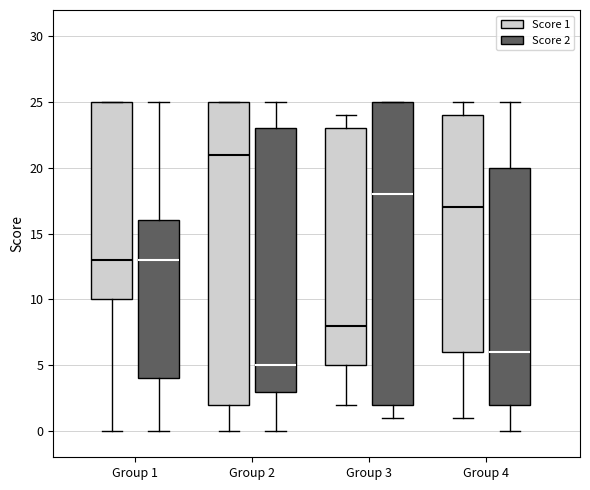

Reading left to right, transcribe this box plot: for each box, give where its median line is, the range the box spans, and where its two whiskers end, as read against the y-axis. The values are not printed on the chart, so give them approximately, as read against the axis.

Group 1 (Score 1): median 13, box 10 to 25, whiskers 0 to 25
Group 1 (Score 2): median 13, box 4 to 16, whiskers 0 to 25
Group 2 (Score 1): median 21, box 2 to 25, whiskers 0 to 25
Group 2 (Score 2): median 5, box 3 to 23, whiskers 0 to 25
Group 3 (Score 1): median 8, box 5 to 23, whiskers 2 to 24
Group 3 (Score 2): median 18, box 2 to 25, whiskers 1 to 25
Group 4 (Score 1): median 17, box 6 to 24, whiskers 1 to 25
Group 4 (Score 2): median 6, box 2 to 20, whiskers 0 to 25